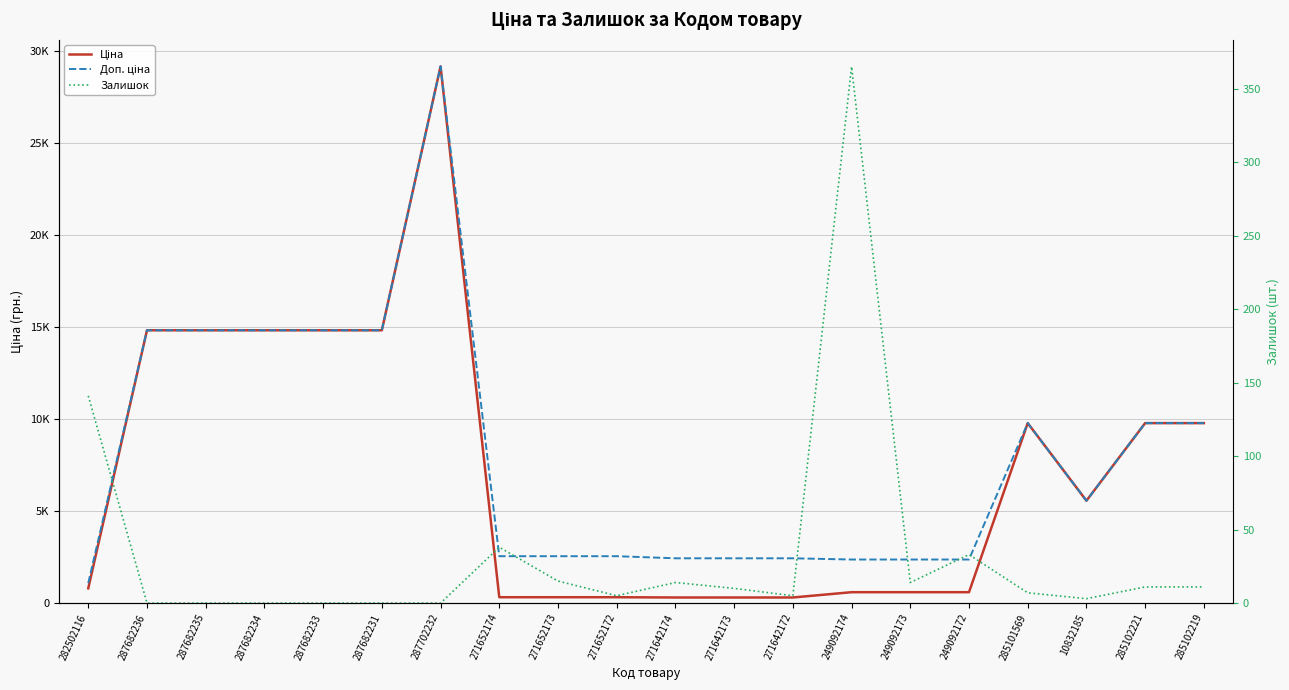

Where does the Залишок series first go above 10?

282502116